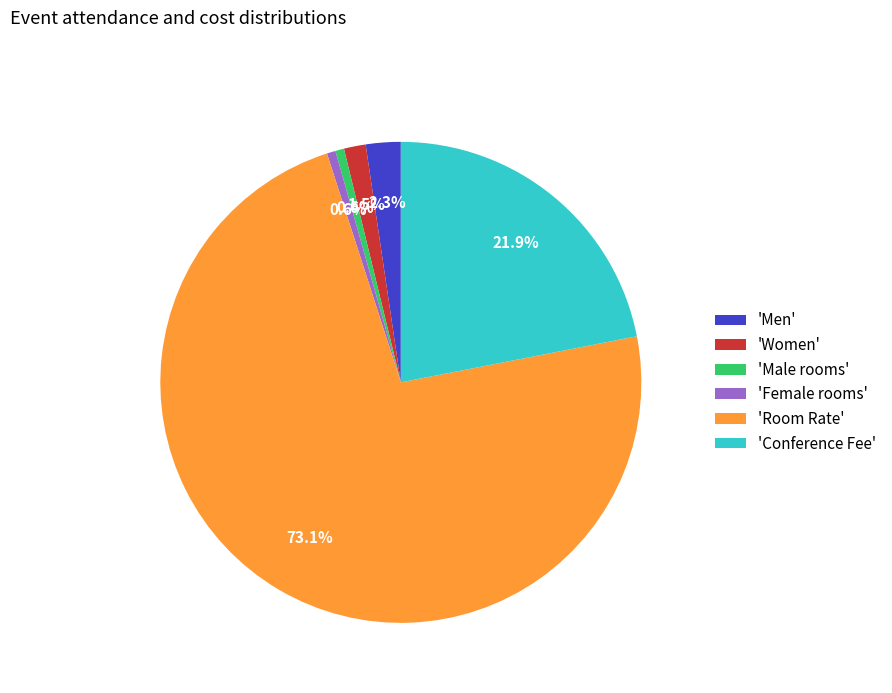

Which category has the biggest portion of the pie?

'Room Rate'